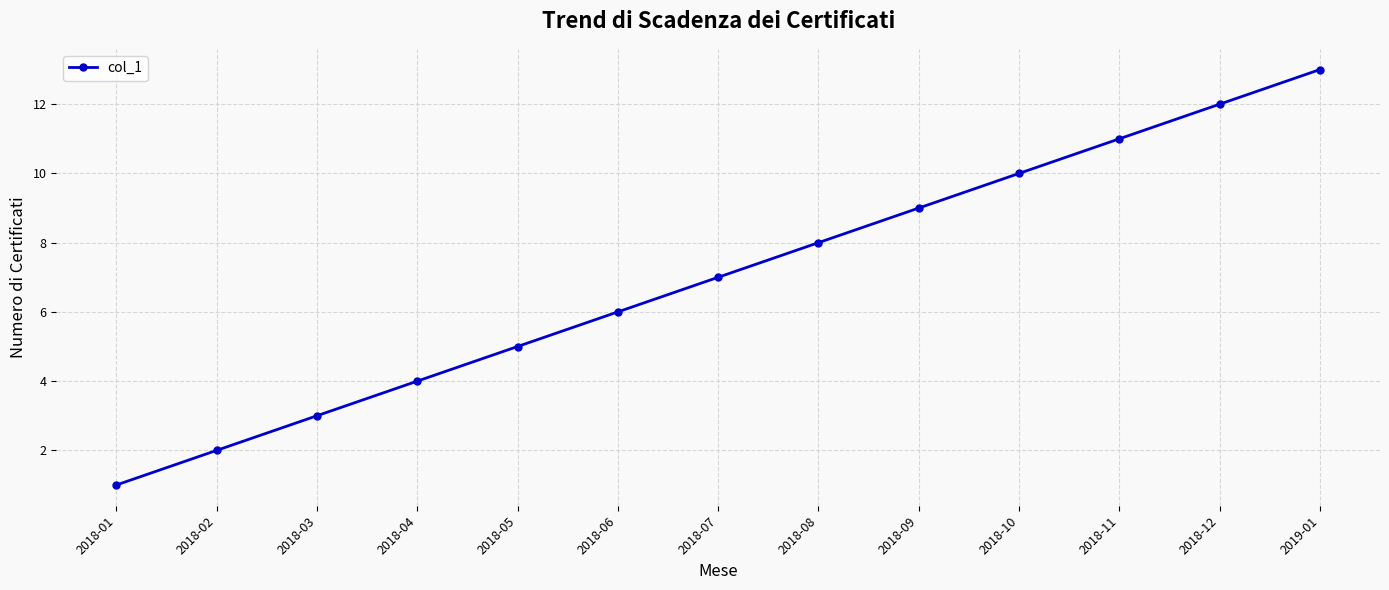

Which has a higher value, 2018-10 or 2018-07?

2018-10